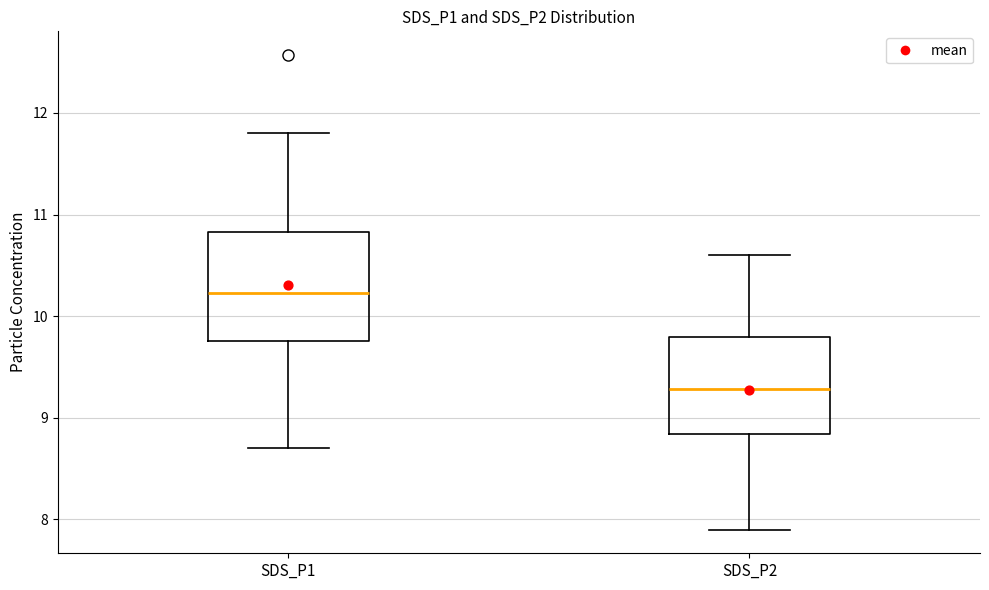

Which box's median line is the lowest?

SDS_P2